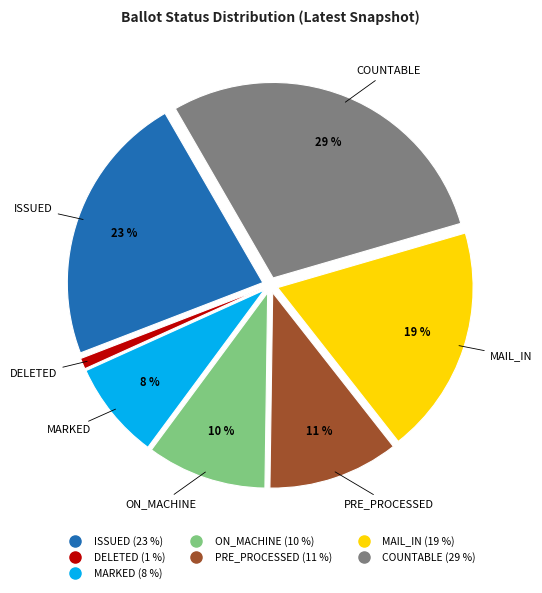

To the nearest percent, what is the combined percentage of PRE_PROCESSED and MAIL_IN?

30%